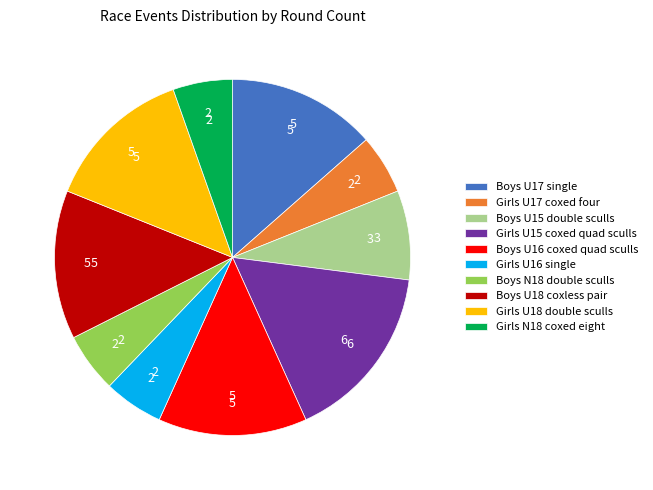

Do Boys U16 coxed quad sculls and Girls N18 coxed eight together represent more than half of the pie?

No